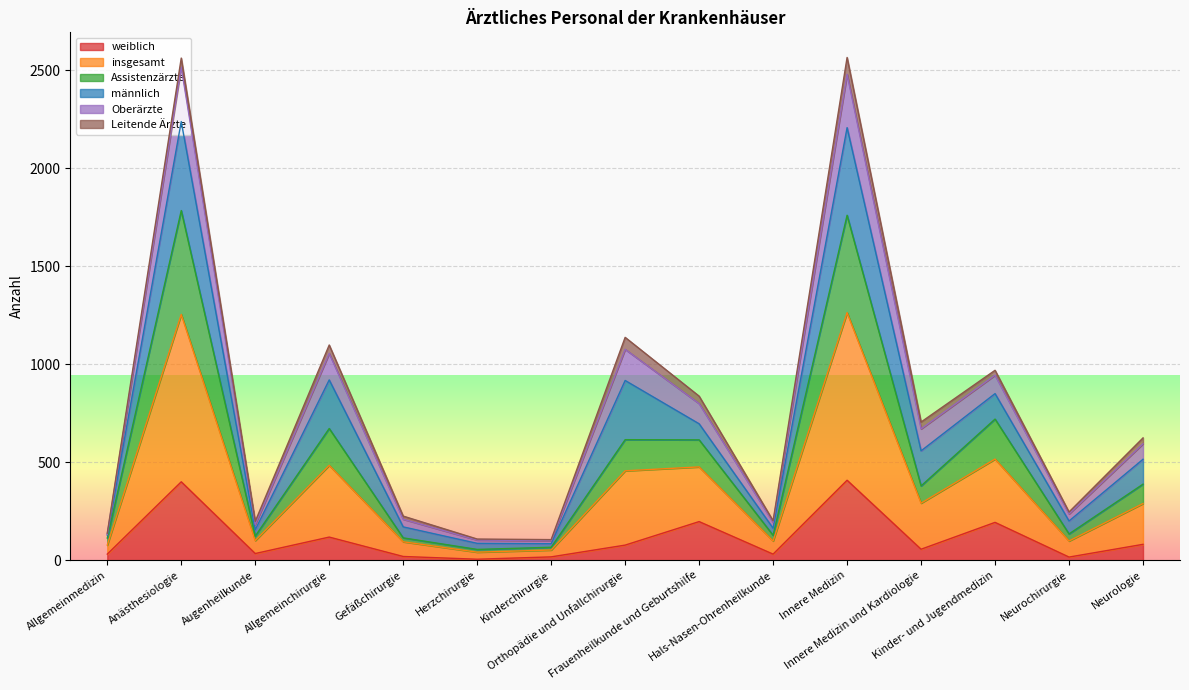

Which series has the largest range (max minus min)?

insgesamt